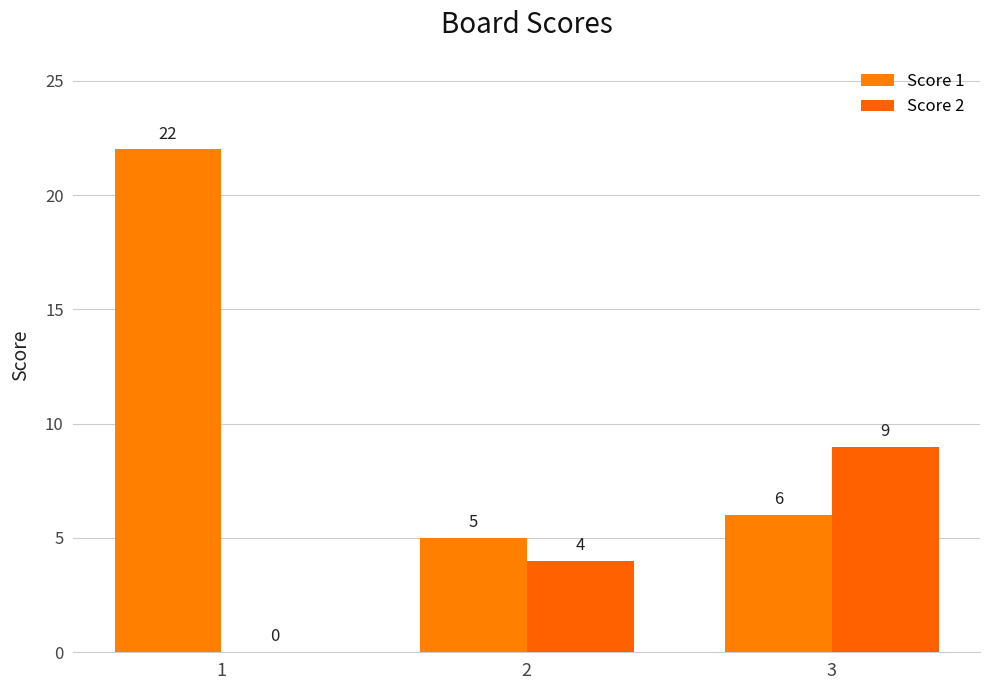

Rank the series by their maximum value, from highest to lowest.

Score 1, Score 2